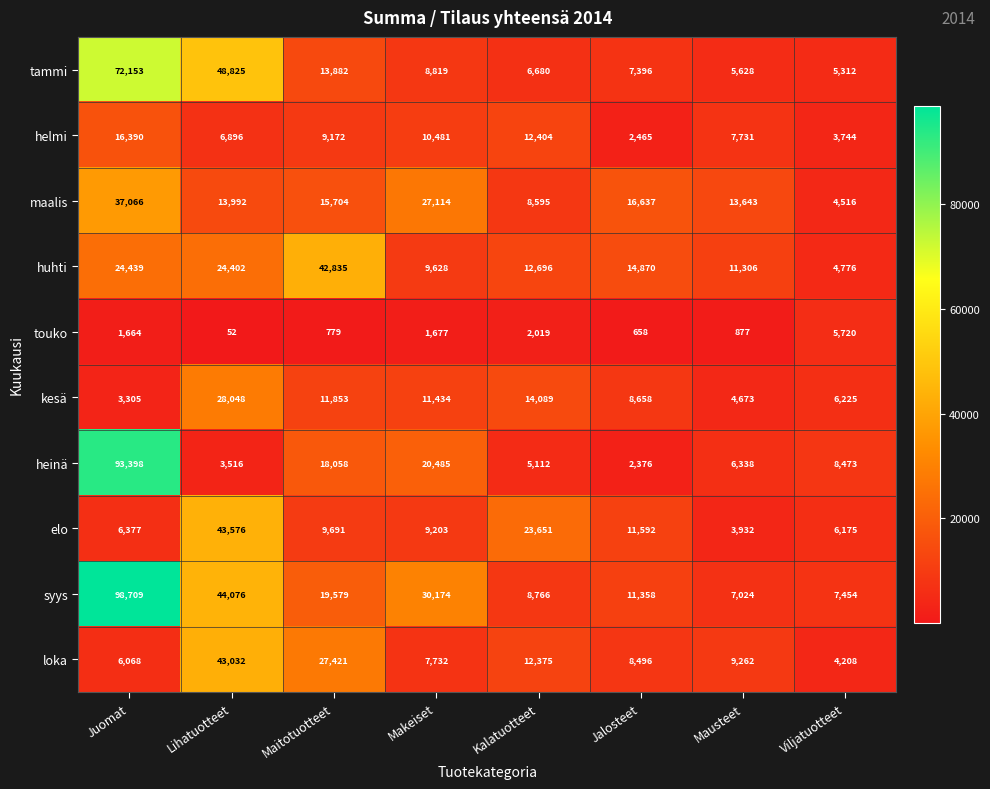

What is the difference between the highest and lowest values at Mausteet?

12766